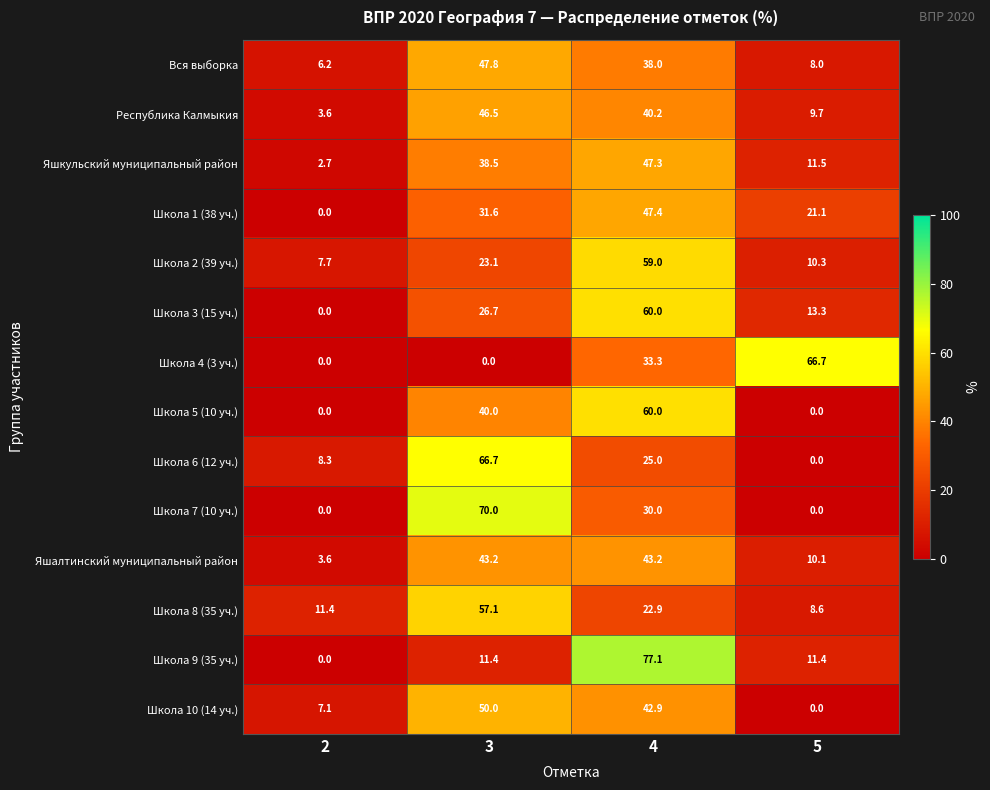

The value of Школа 2 (39 уч.) at 3 is 31.2. True or false?

False